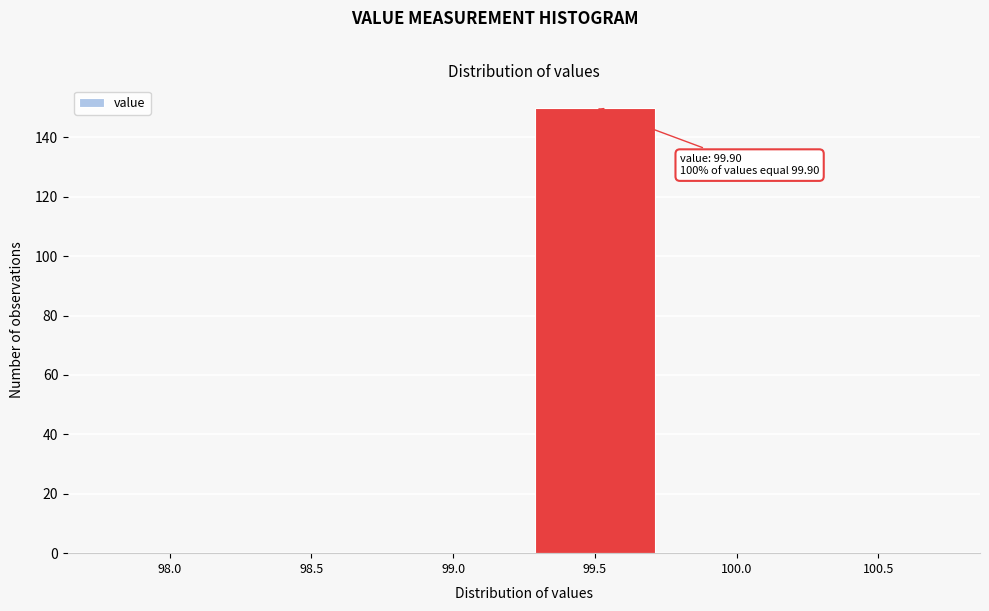

Reading left to right, list all the values displayed in this chart.

98.0=0	98.5=0	99.0=0	99.5=150	100.0=0	100.5=0